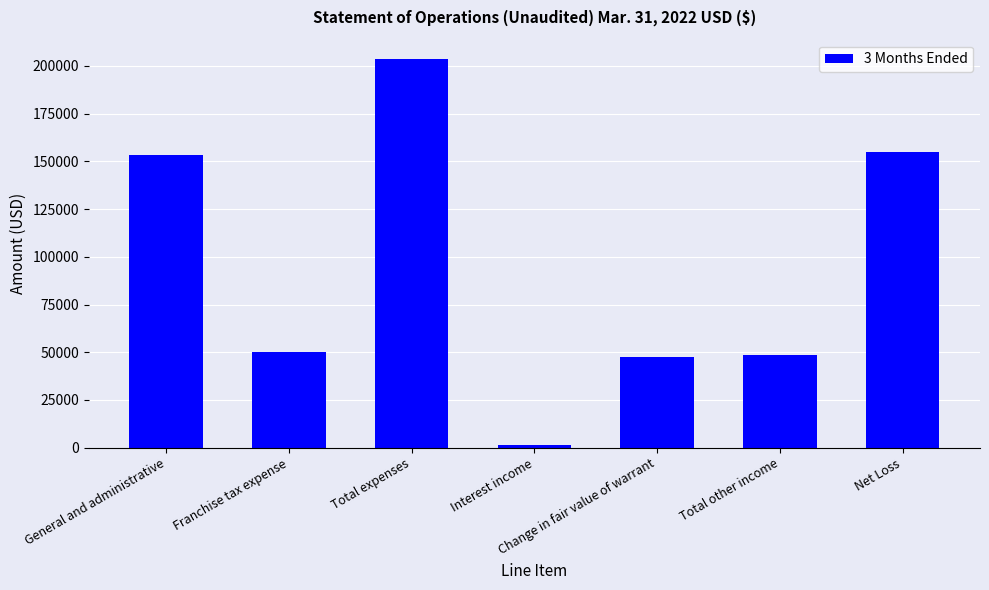

What is the change in value from Interest income to Change in fair value of warrant?

+46110